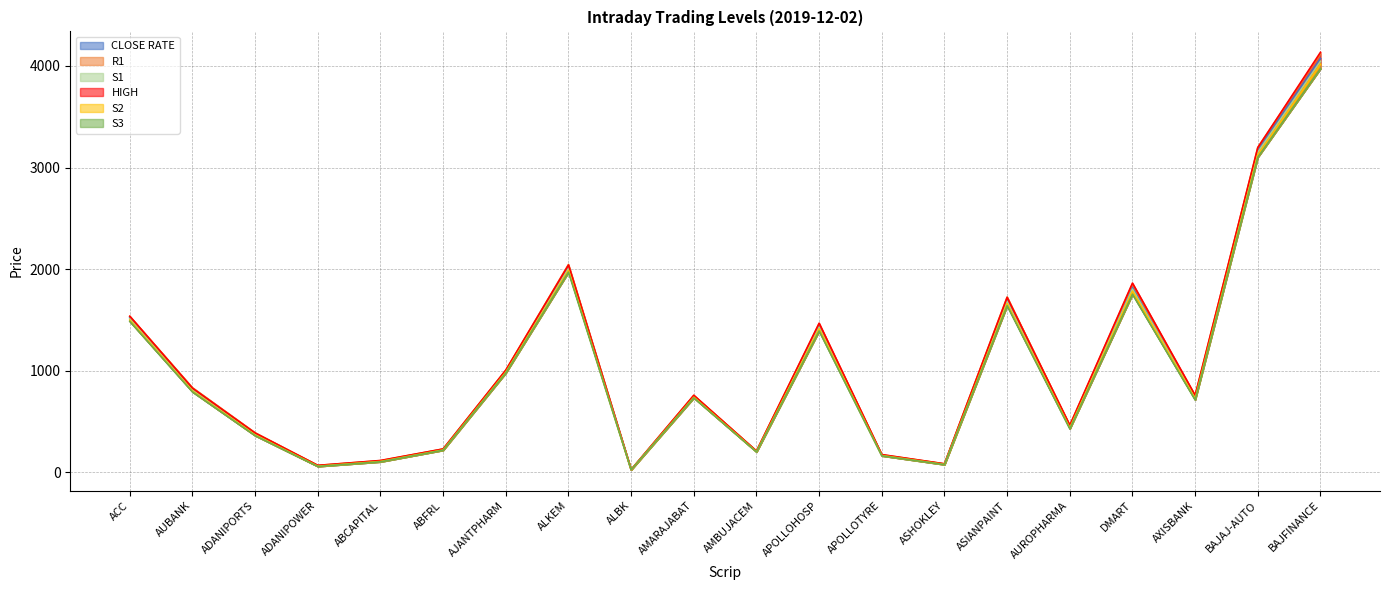

At which category is the sum across all series the highest?

BAJFINANCE